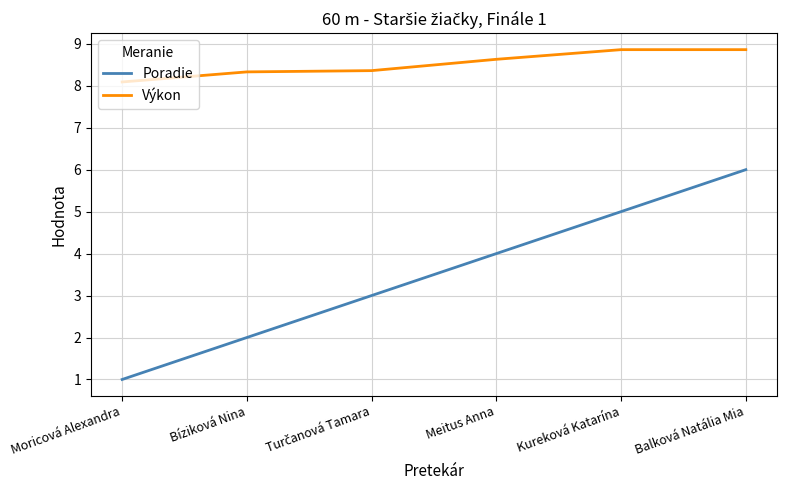

Rank the series by their maximum value, from lowest to highest.

Poradie, Výkon